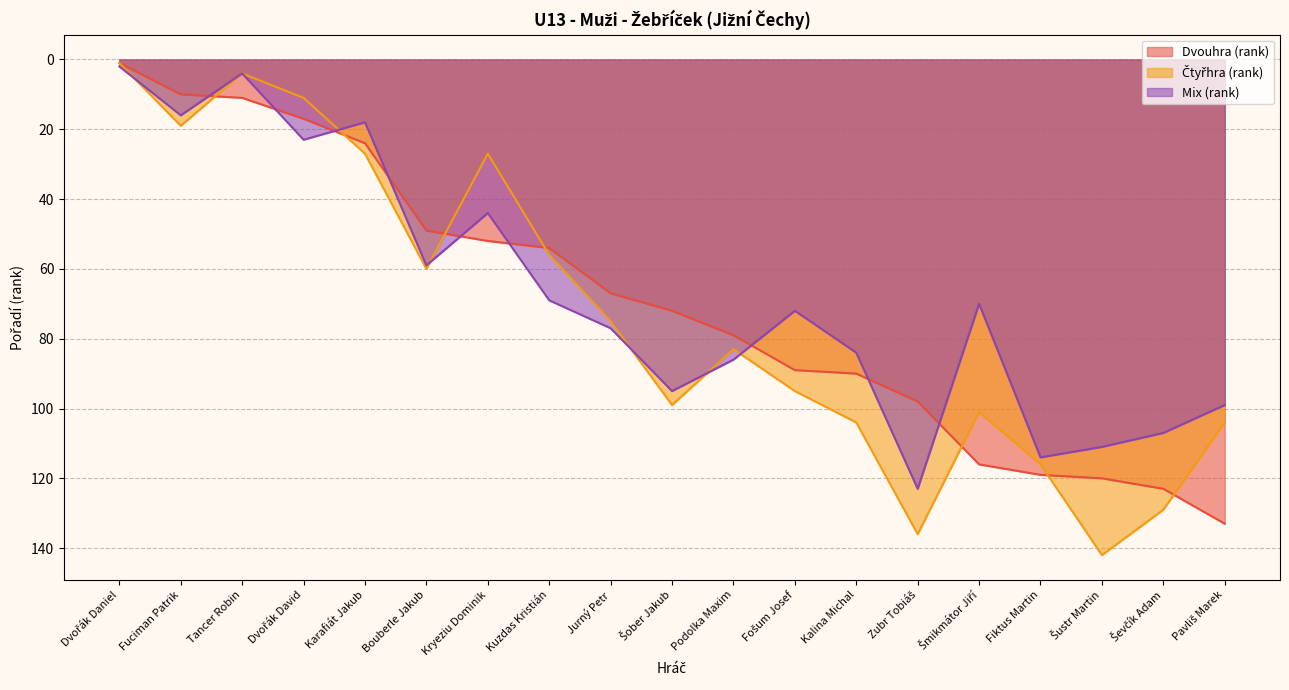

How many lines are shown in the chart?

3